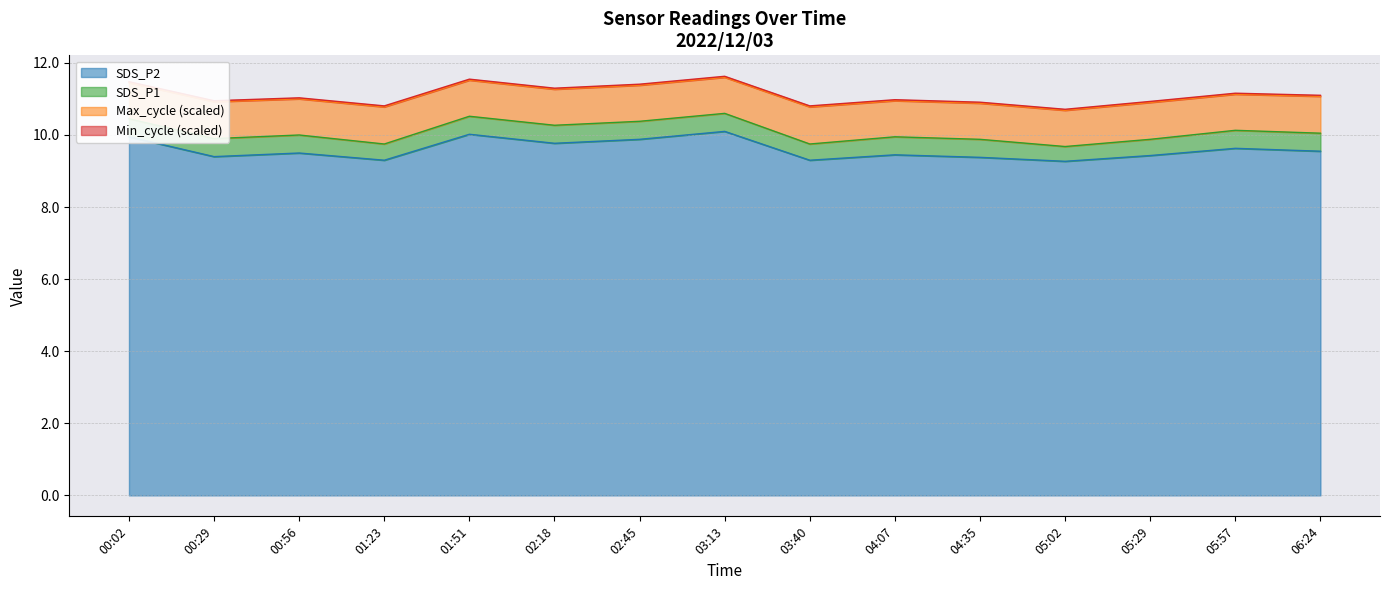

At which category is the sum across all series the highest?

03:13